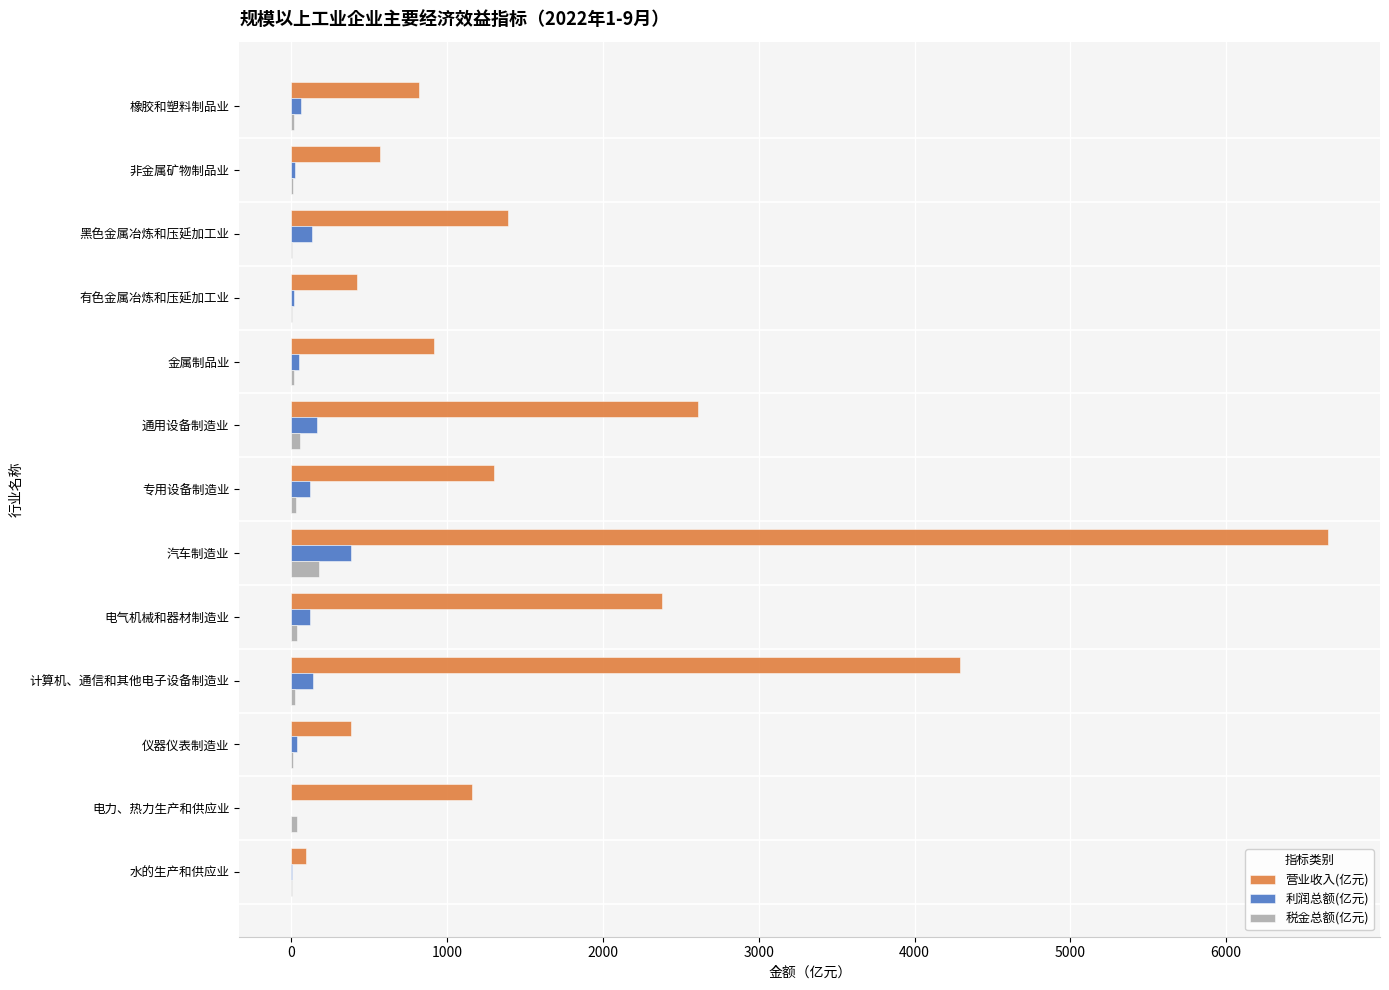

Between 非金属矿物制品业 and 通用设备制造业, which series saw the biggest shift?

营业收入(亿元)